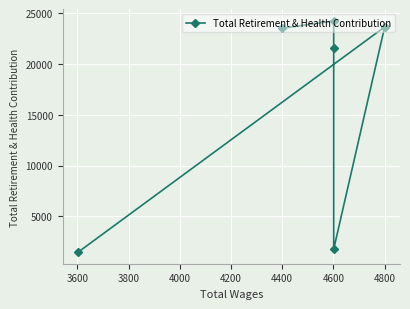

How many interior local valleys (lower than both neighbors) does the data have?

1